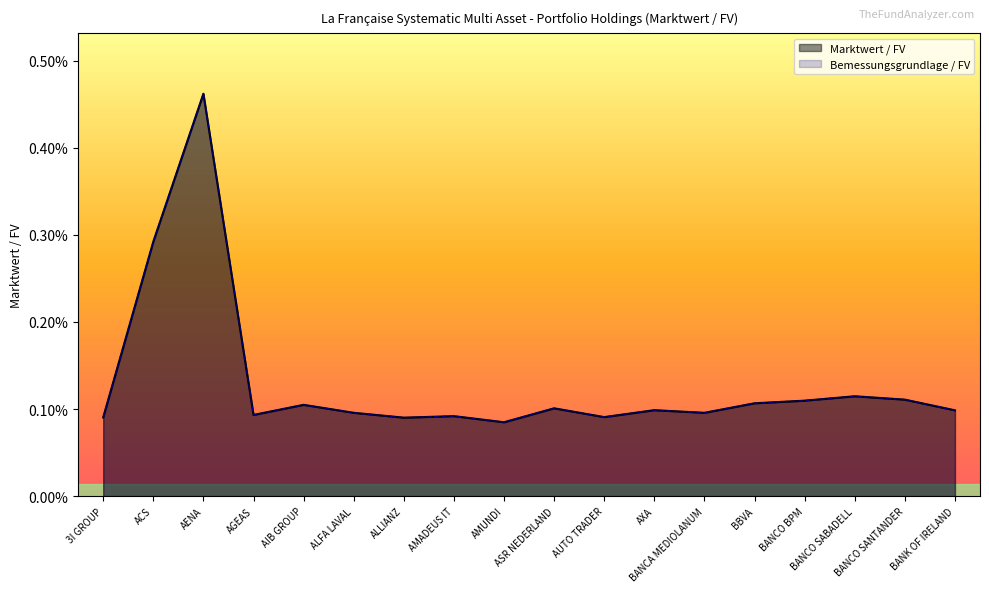

What is the label of the 6th point from the right?

BANCA MEDIOLANUM